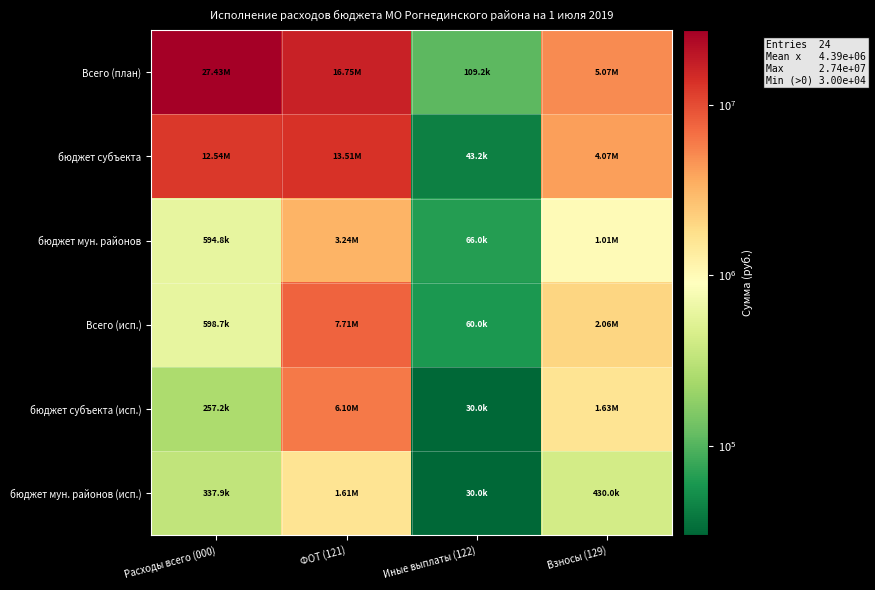

At how many categories does at least one series exceed 18684073?

1